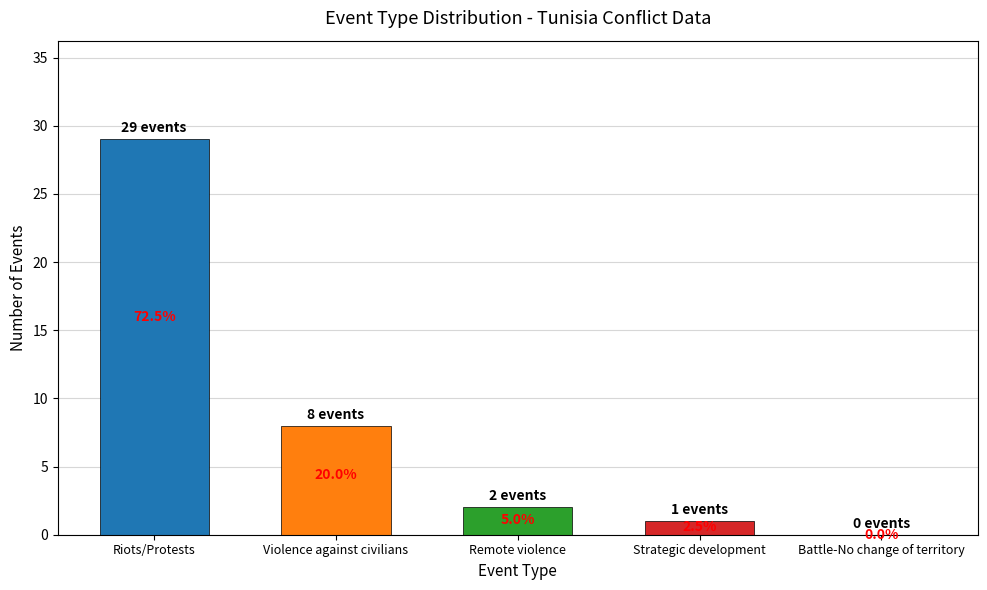

Rank the categories by value from lowest to highest.

Battle-No change of territory, Strategic development, Remote violence, Violence against civilians, Riots/Protests